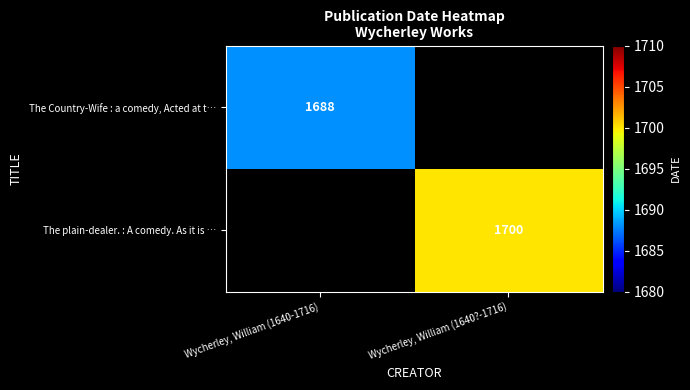

At which label does The plain-dealer. : A comedy. As it is … reach its minimum?

Wycherley, William (1640-1716)